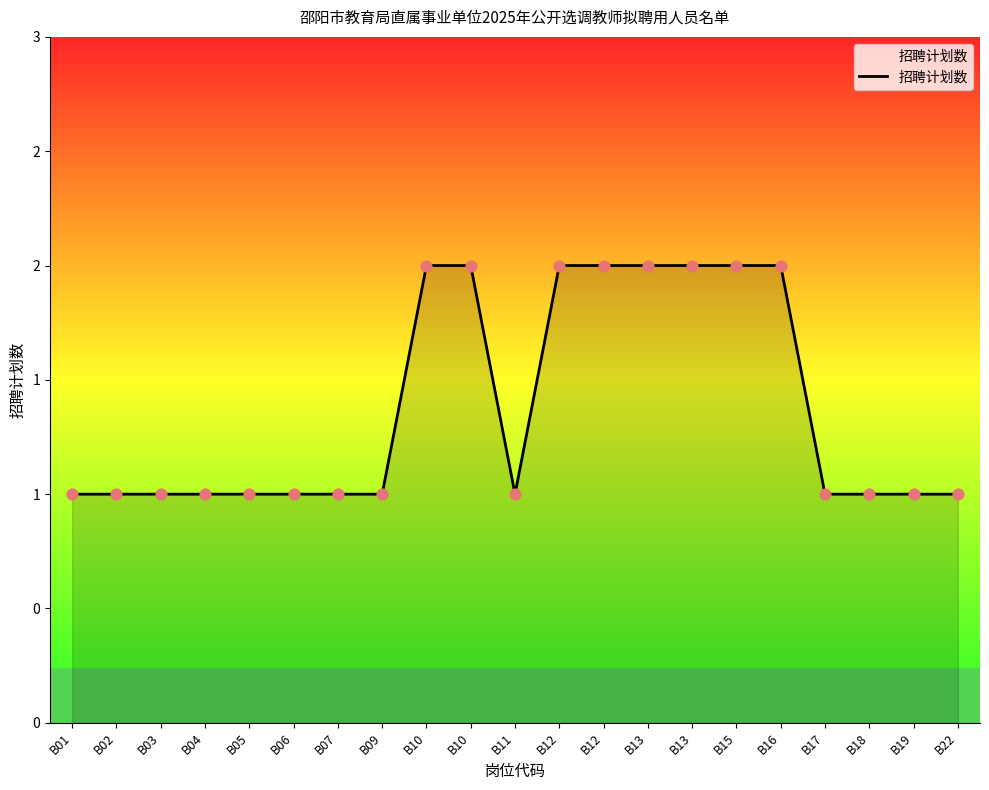

What is the ratio of the value at B07 to the value at B04?

1.0